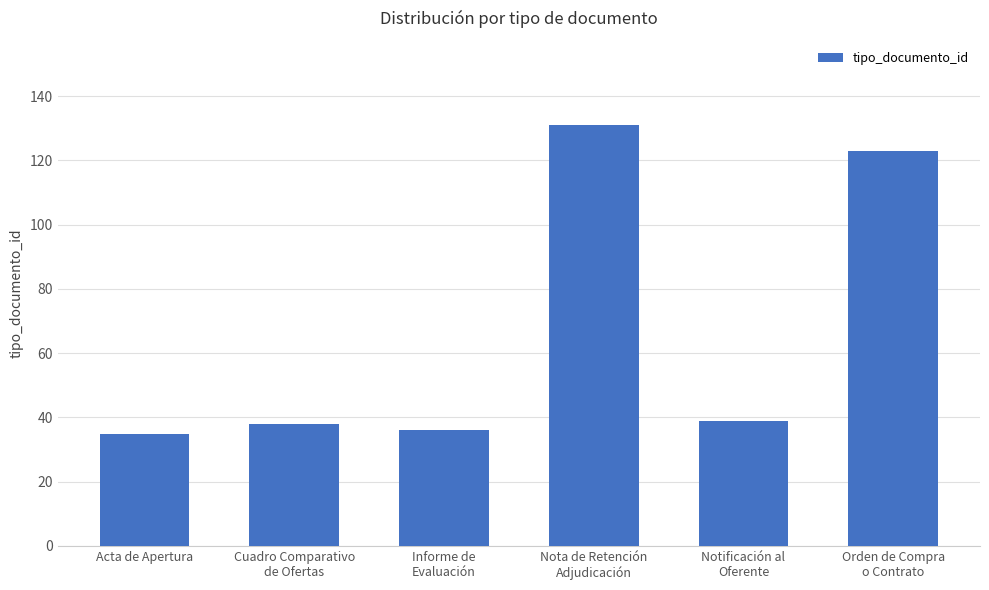

What position from the right is Informe de
Evaluación?

4